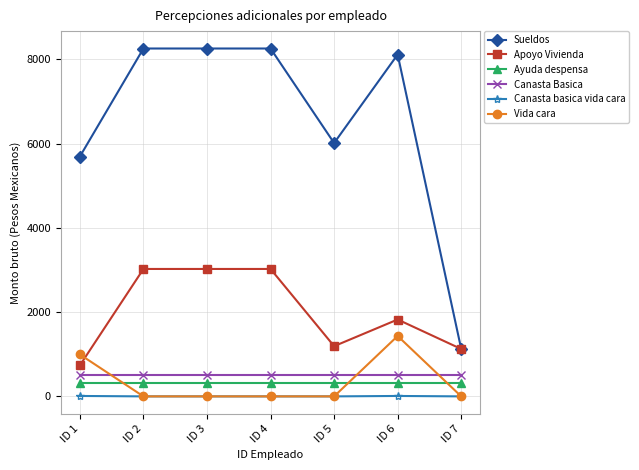

Read the Apoyo Vivienda value at ID 1.

737.0